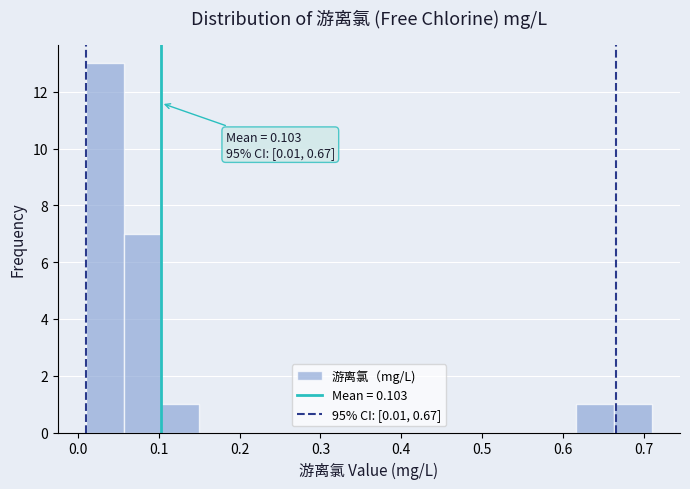

Over which range of the x-axis is the bar tallest?

0.01 to 0.06